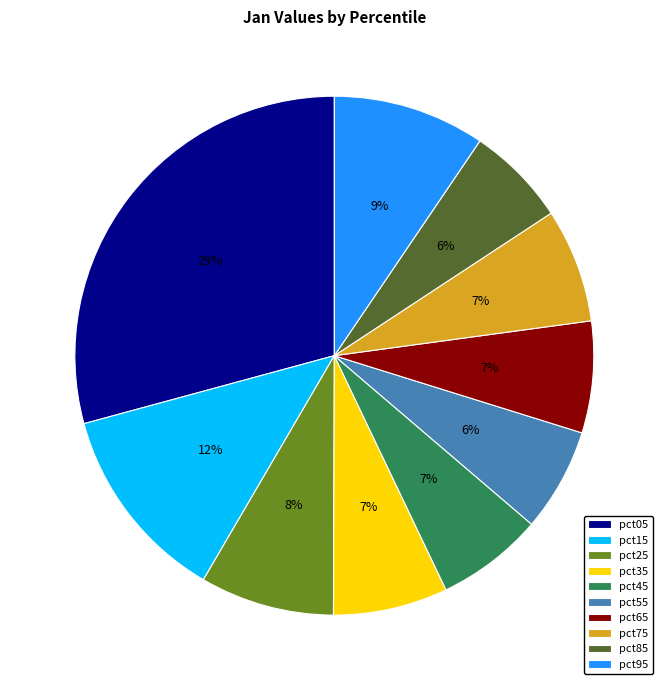

Approximately how many times larger is the value at pct95 compared to pct25?

1.1